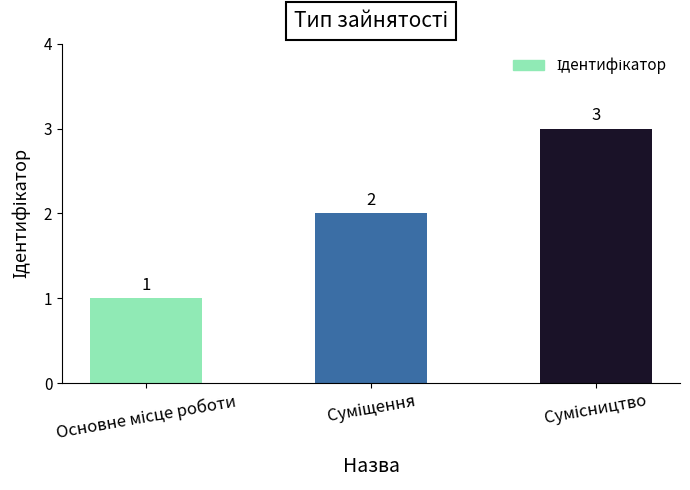

What is the sum of all values?

6